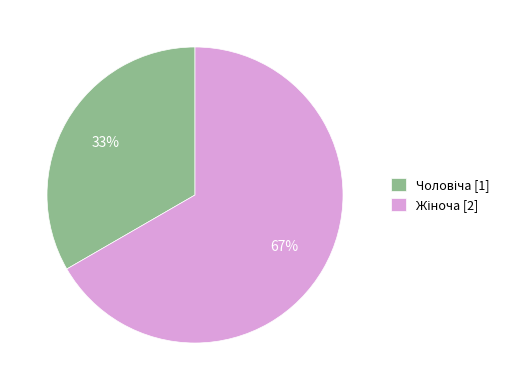

Is there any slice that represents more than half of the pie?

Yes